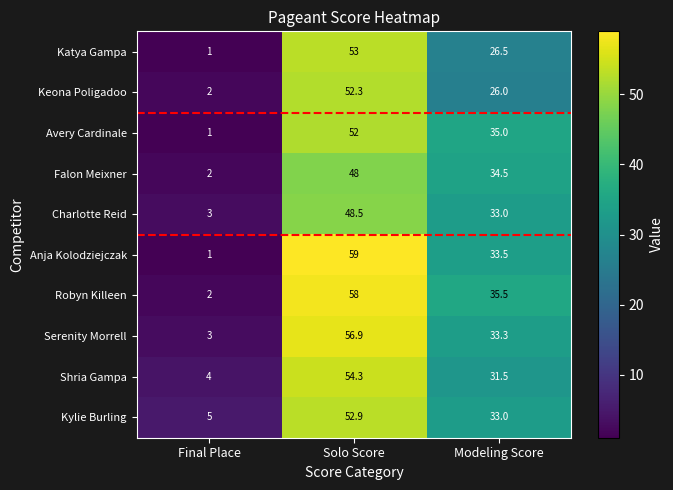

At which category does the chart reach its minimum across all series?

Final Place